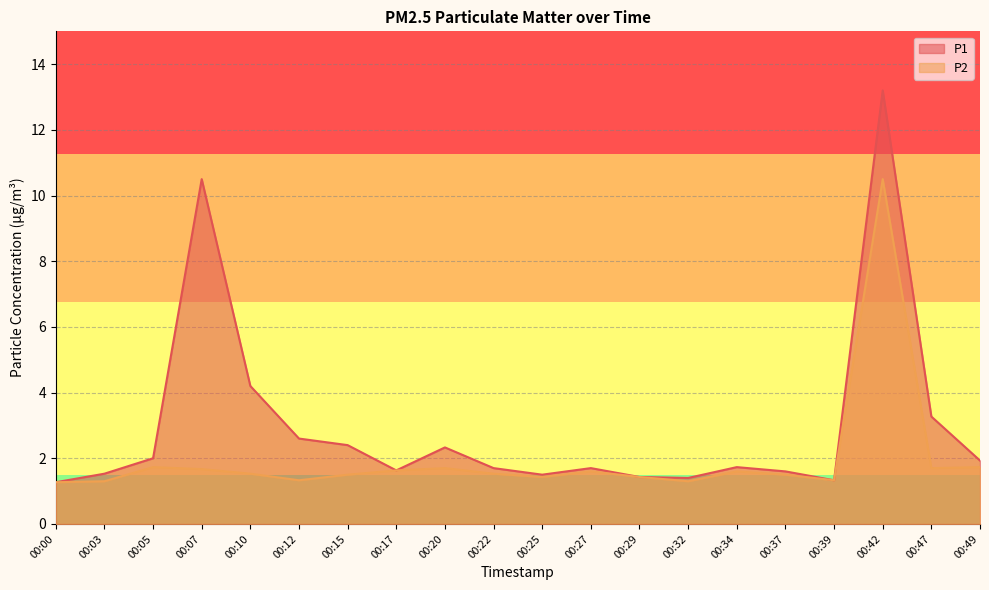

True or false: P1 and P2 intersect in this chart.

False